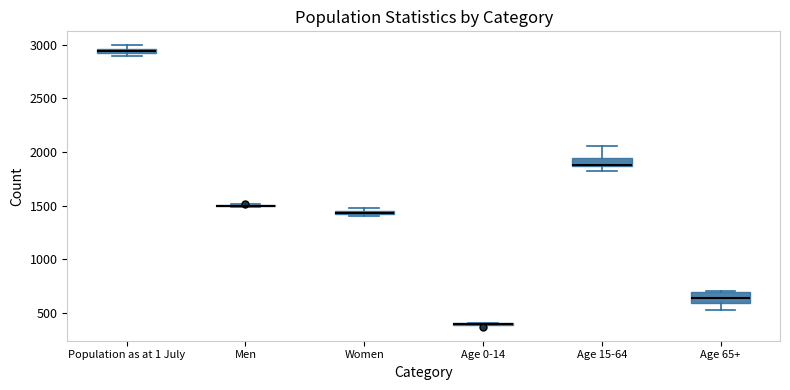

Where does the median line of the box for Age 65+ sit on the y-axis? The values are not printed on the chart, so give them approximately, as read against the axis.

650